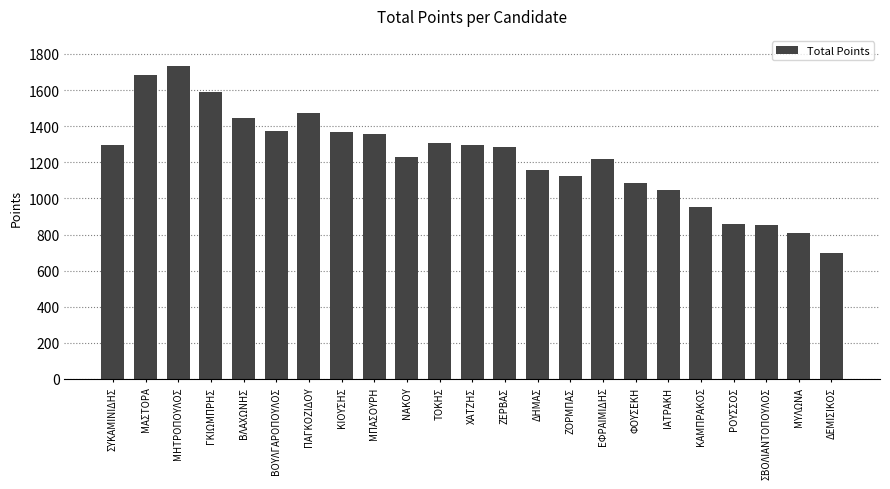

What is the label of the 2nd bar from the right?

ΜΥΛΩΝΑ